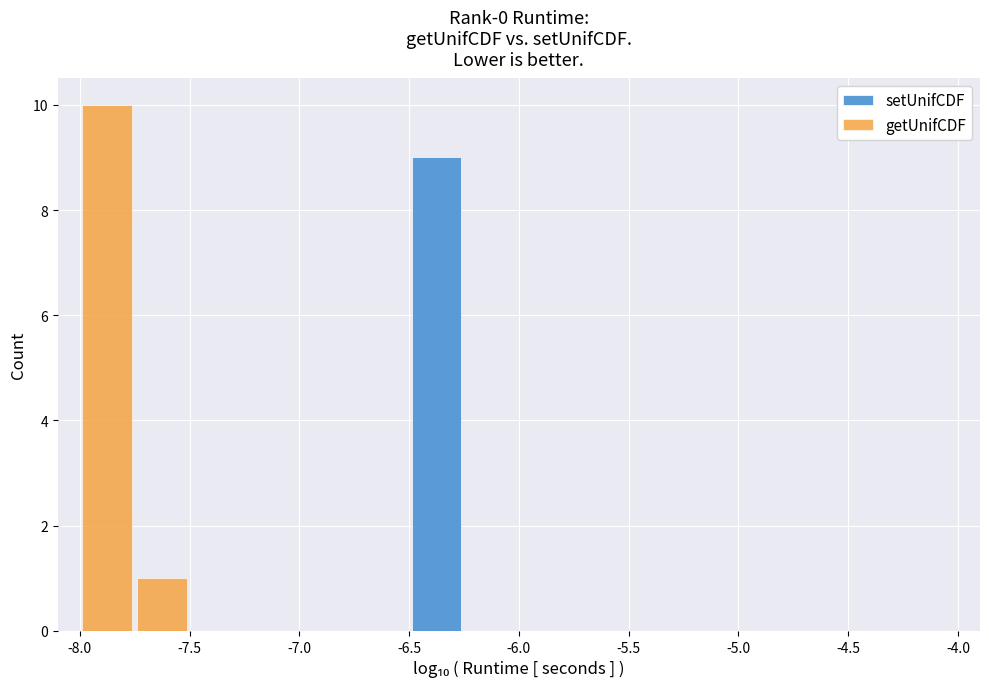

Are the bars grouped side by side (vs. stacked)?

Yes